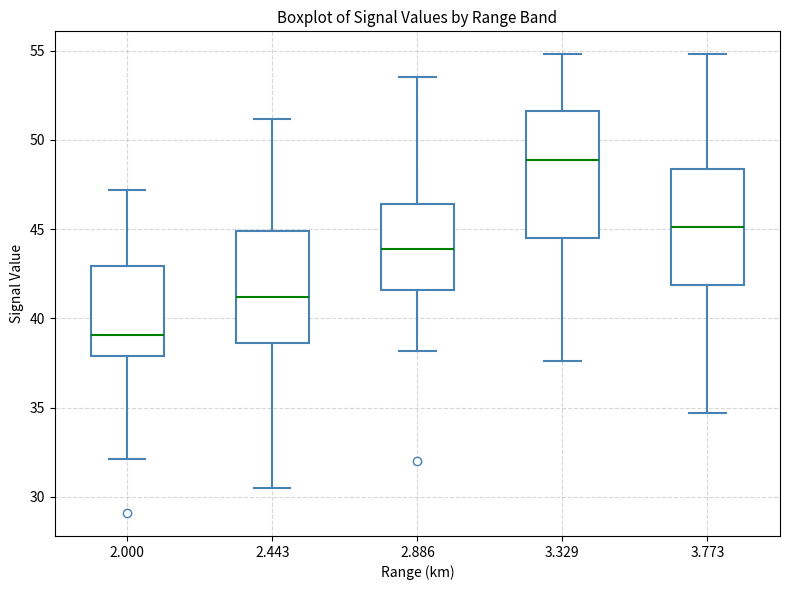

Which box is the tallest, from its lower edge to its upper edge?

3.329